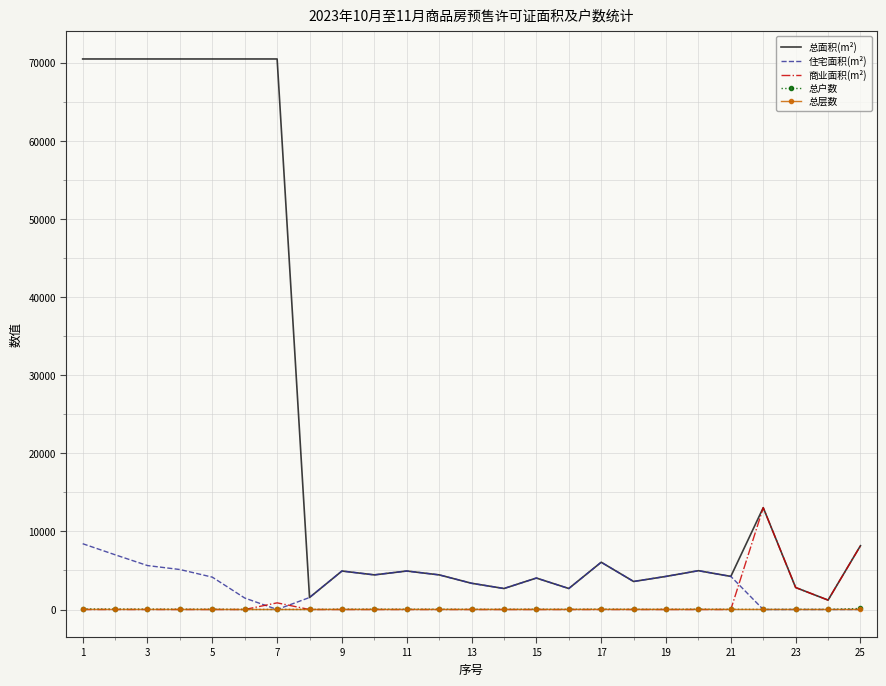

Which series has the largest total across all categories?

总面积(m²)